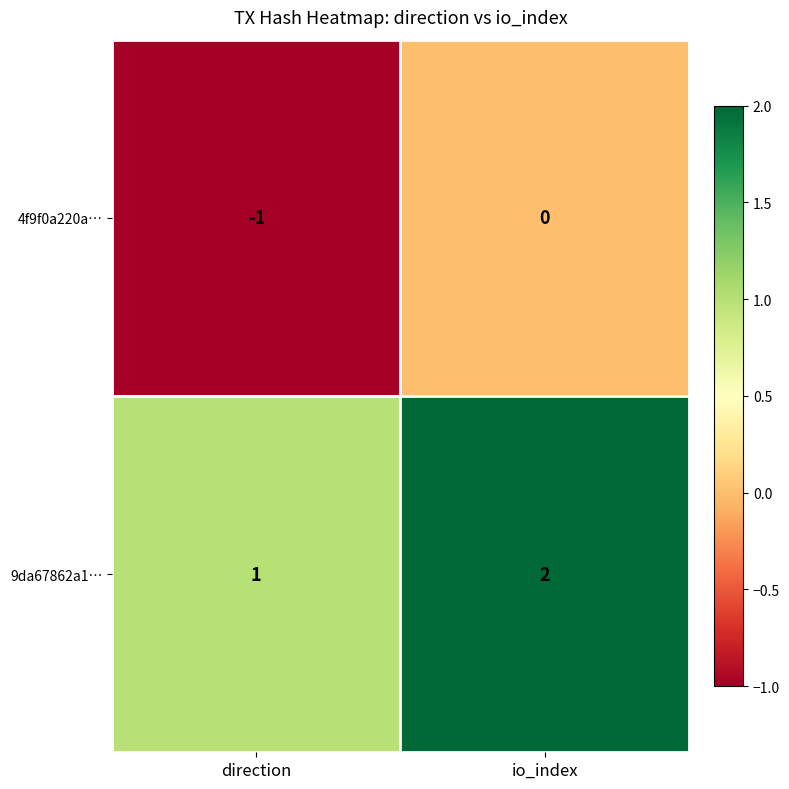

Rank the series by their average value, from lowest to highest.

4f9f0a220a…, 9da67862a1…